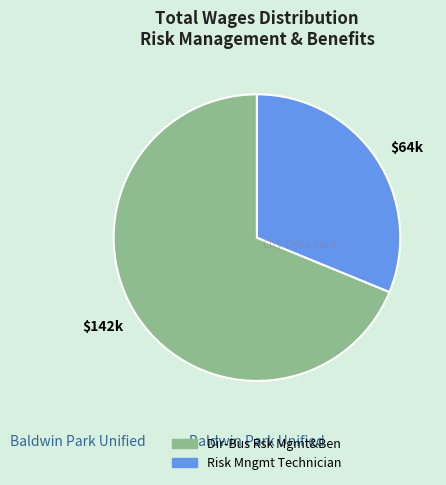

Which has a higher value, Risk Mngmt Technician or Dir-Bus Rsk Mgmt&Ben?

Dir-Bus Rsk Mgmt&Ben